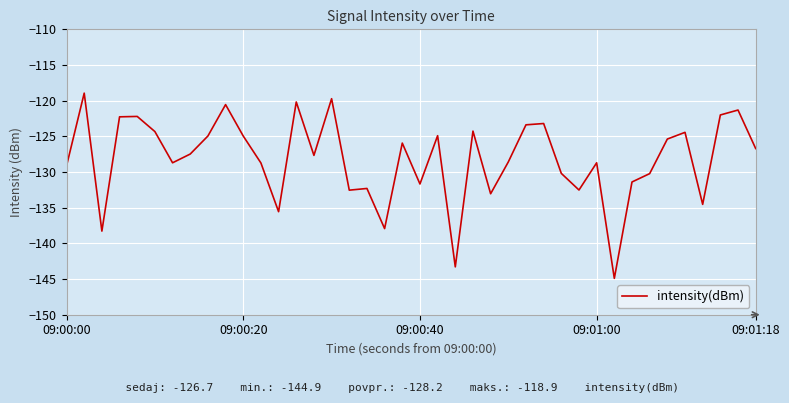

What is the minimum value shown in the chart?

-144.9